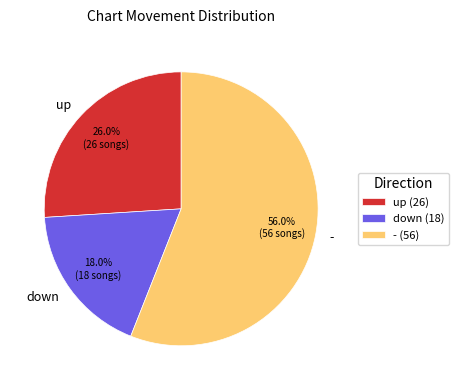

To the nearest percent, what is the average slice percentage?

33%